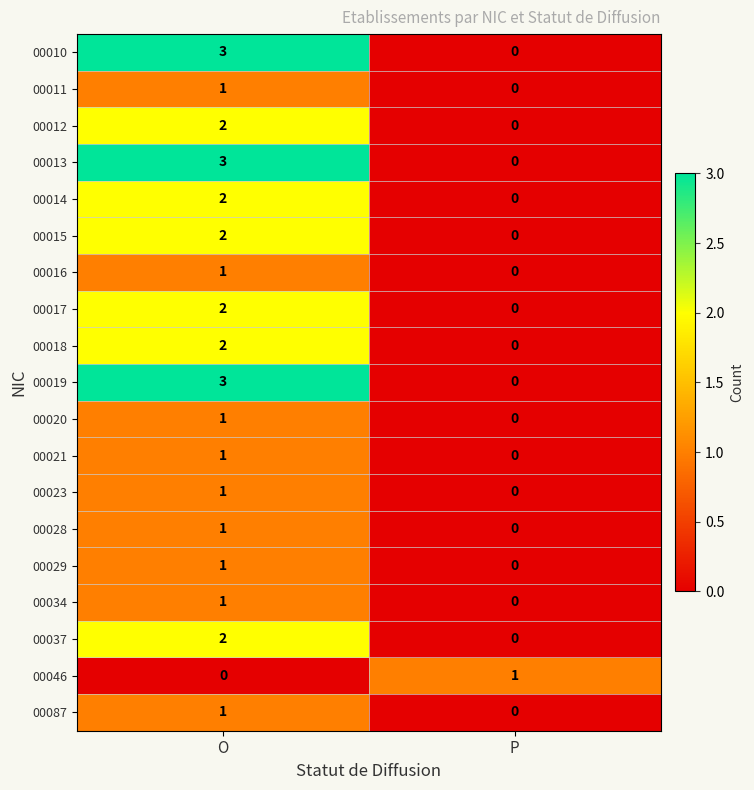

Where is 00013 nearest to the value 1?

P